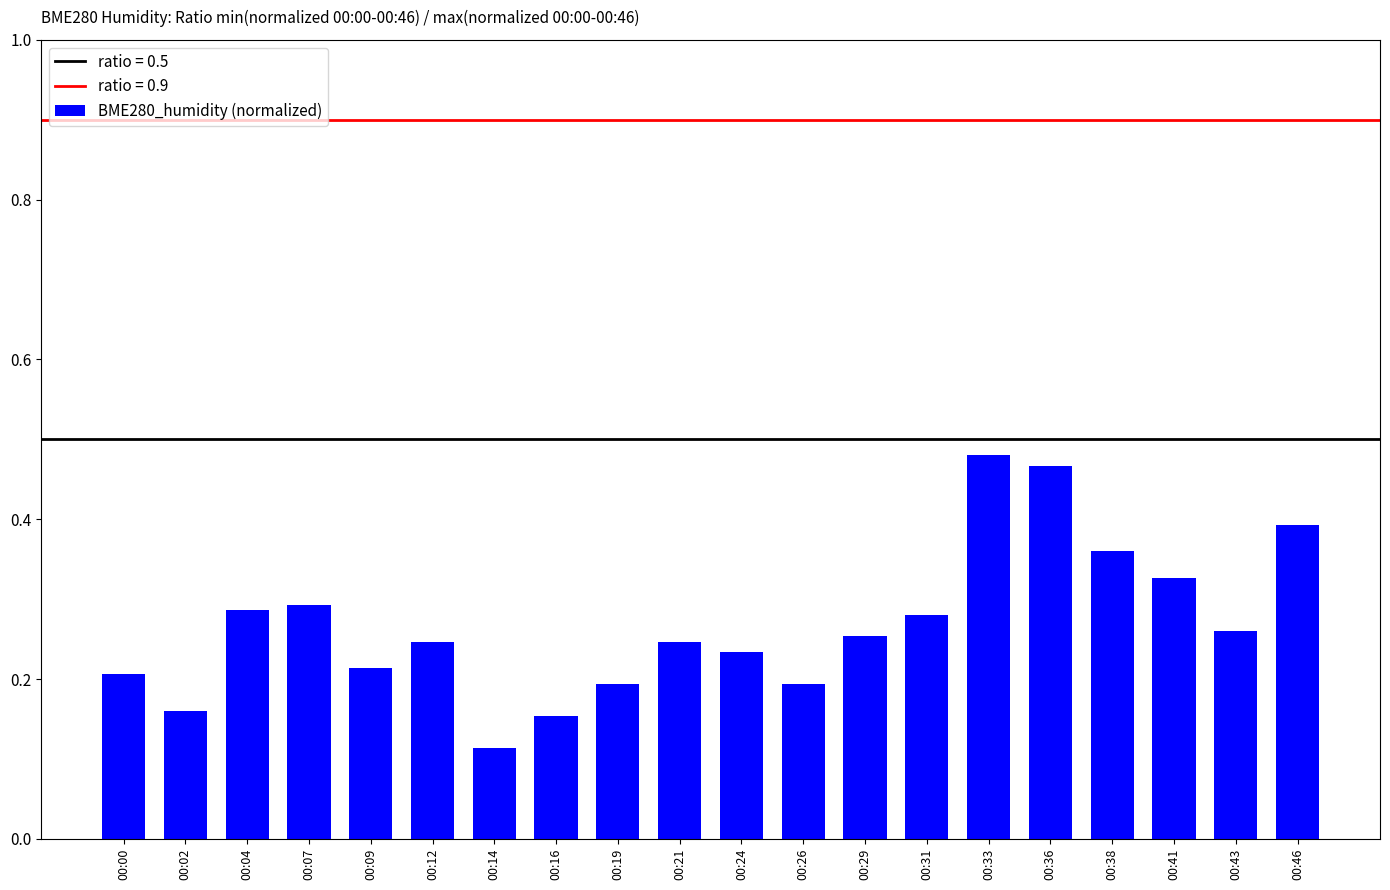

Are the bars horizontal?

No